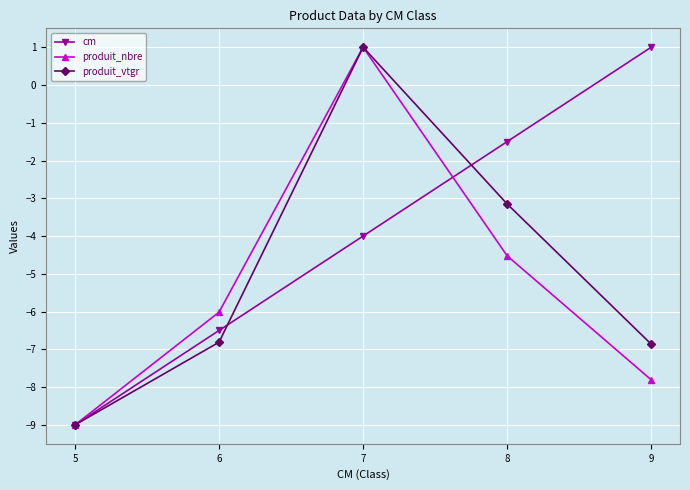

The produit_nbre series shows -7.8 at 9. True or false?

True